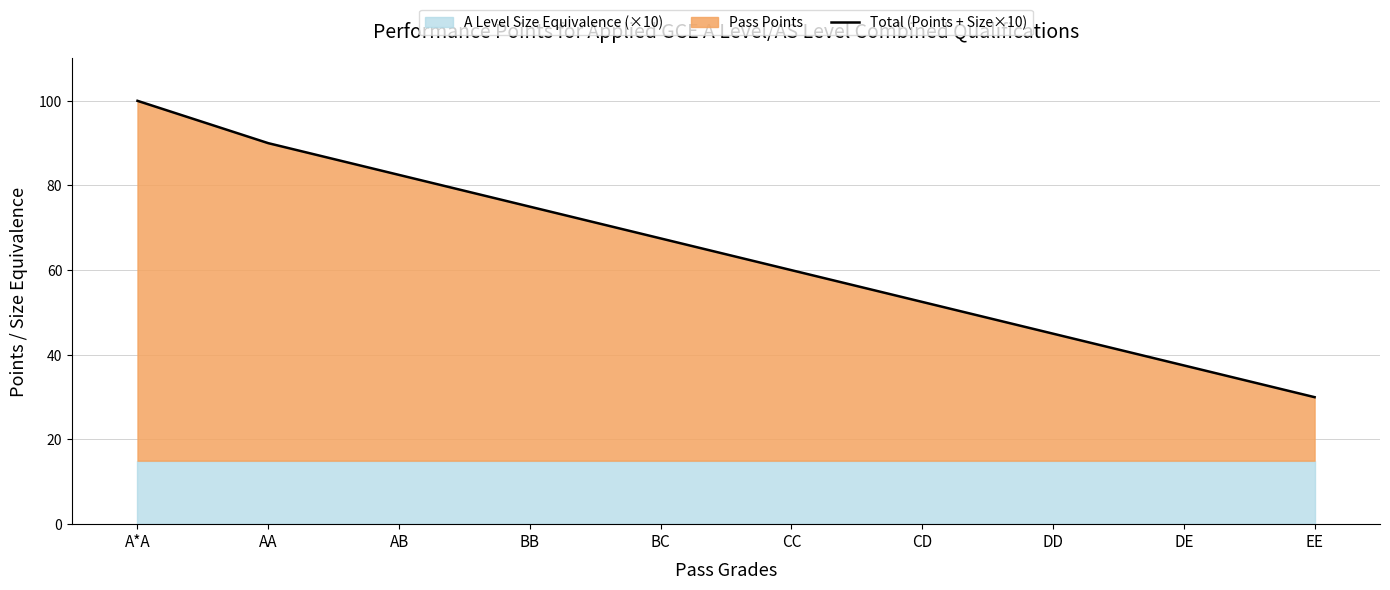

What is the ratio of the value at BB to the value at AB?

0.9